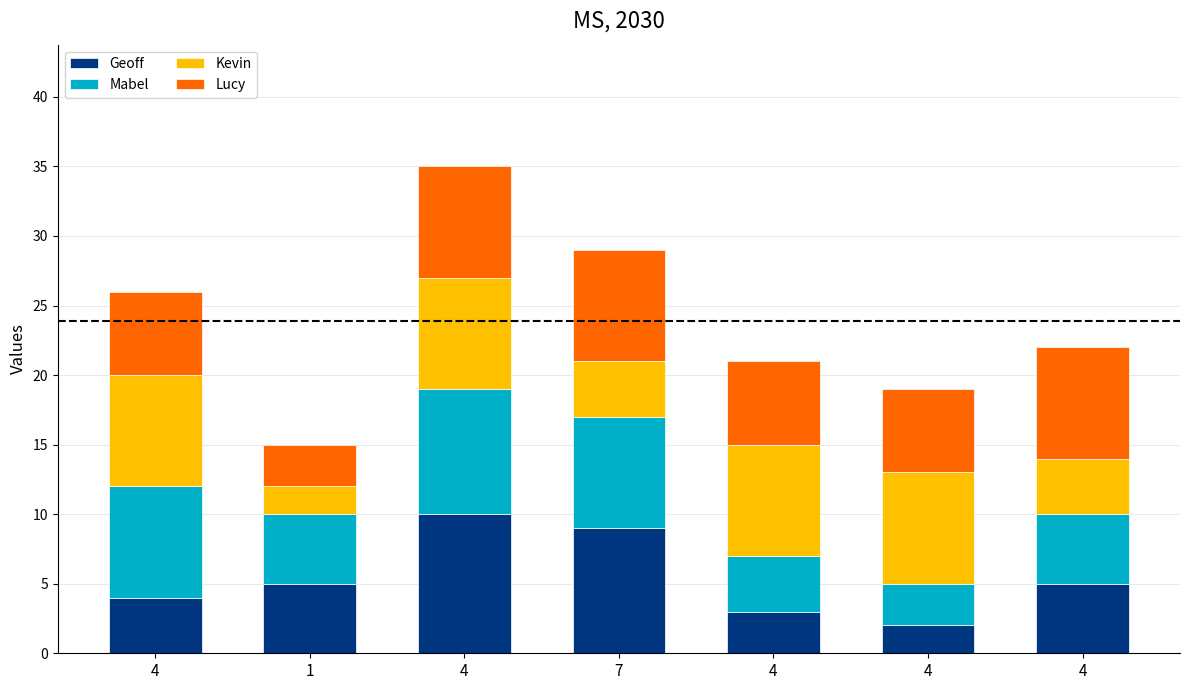

How many distinct data groups are displayed?

4